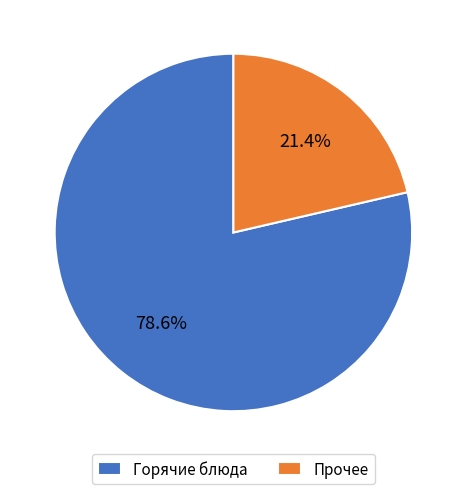

How many slices are in this pie chart?

2